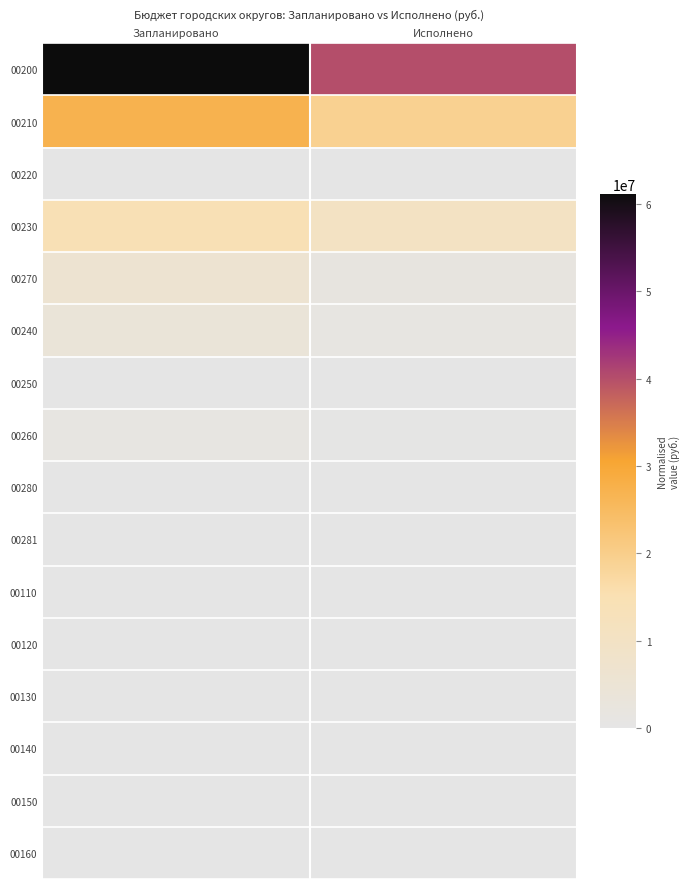

Reading left to right, what are all the values shown in this chart?

00200: Запланировано=61141500.0	Исполнено=40041919.8
00210: Запланировано=27134500.0	Исполнено=19285454.5
00220: Запланировано=120500.0	Исполнено=108898.0
00230: Запланировано=14525650.0	Исполнено=10289191.5
00270: Запланировано=6130000.0	Исполнено=1818716.9
00240: Запланировано=4037000.0	Исполнено=1271459.4
00250: Запланировано=10000.0	Исполнено=4386.0
00260: Запланировано=1209350.0	Исполнено=296012.4
00280: Запланировано=0.0	Исполнено=0.0
00281: Запланировано=0.0	Исполнено=0.0
00110: Запланировано=0.0	Исполнено=0.0
00120: Запланировано=0.0	Исполнено=0.0
00130: Запланировано=0.0	Исполнено=0.0
00140: Запланировано=0.0	Исполнено=0.0
00150: Запланировано=0.0	Исполнено=0.0
00160: Запланировано=0.0	Исполнено=0.0